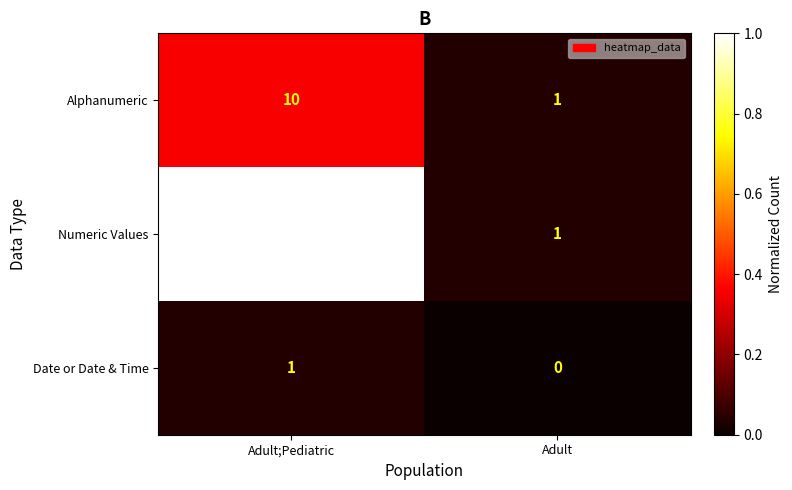

List the labels in order of Date or Date & Time value, smallest first.

Adult, Adult;Pediatric